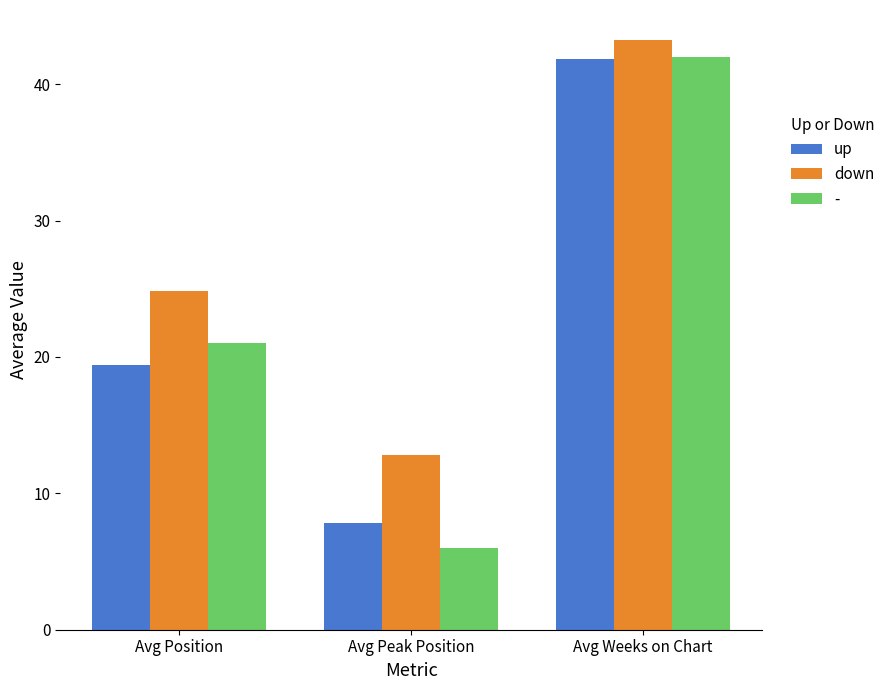

What is the sum of all up values?

69.1